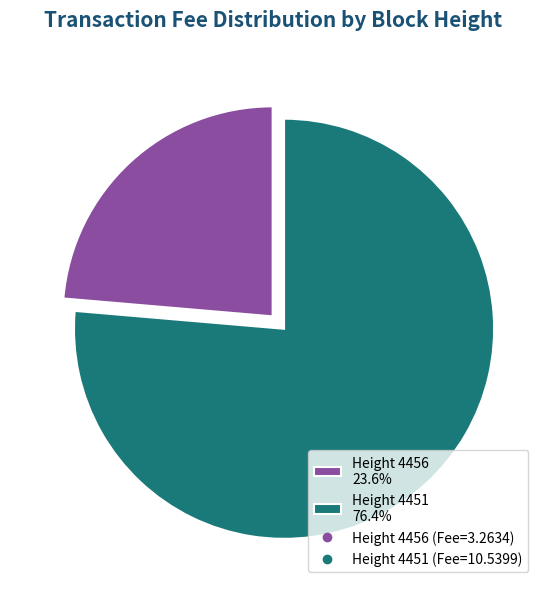

Which category has the biggest portion of the pie?

Height 4451 76.4%